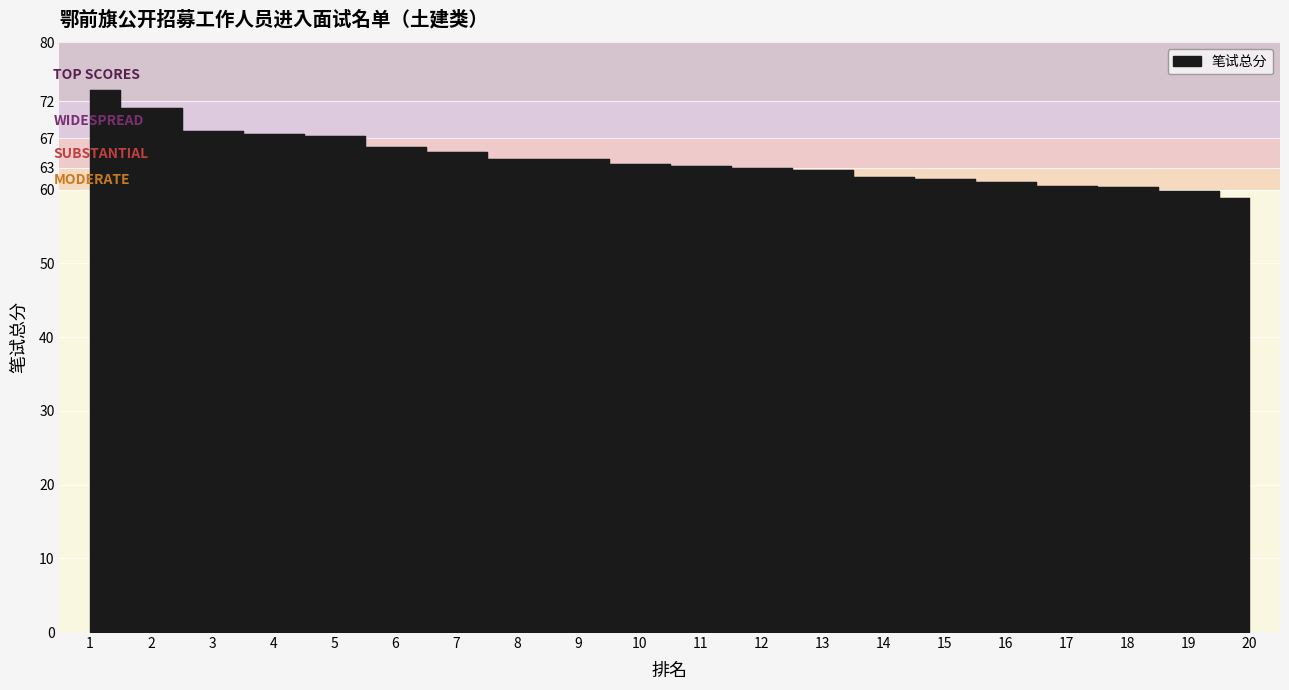

Reading left to right, transcribe all the data shown in this chart.

1=73.5	2=71.1	3=68.0	4=67.6	5=67.3	6=65.8	7=65.1	8=64.2	9=64.2	10=63.5	11=63.2	12=63.0	13=62.6	14=61.7	15=61.5	16=61.1	17=60.5	18=60.3	19=59.9	20=58.8